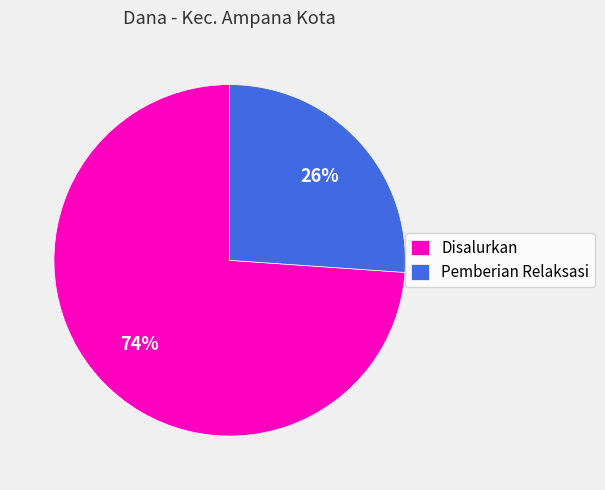

To the nearest percent, what is the average slice percentage?

50%